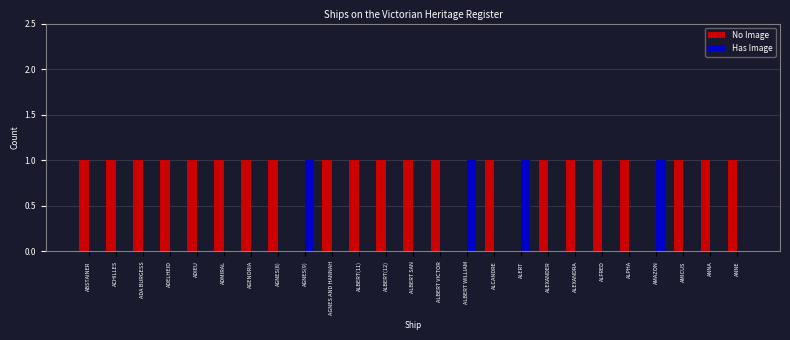

The value of Has Image at AMICUS is 0. True or false?

True